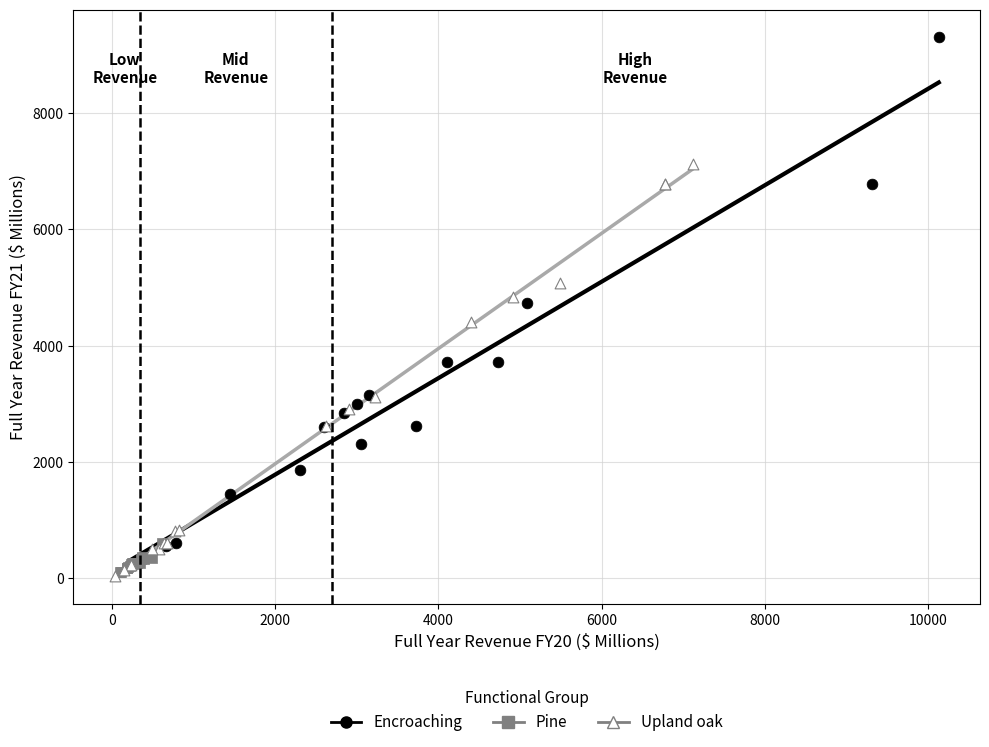

What are all the series names shown in the legend?

Encroaching, Pine, Upland oak